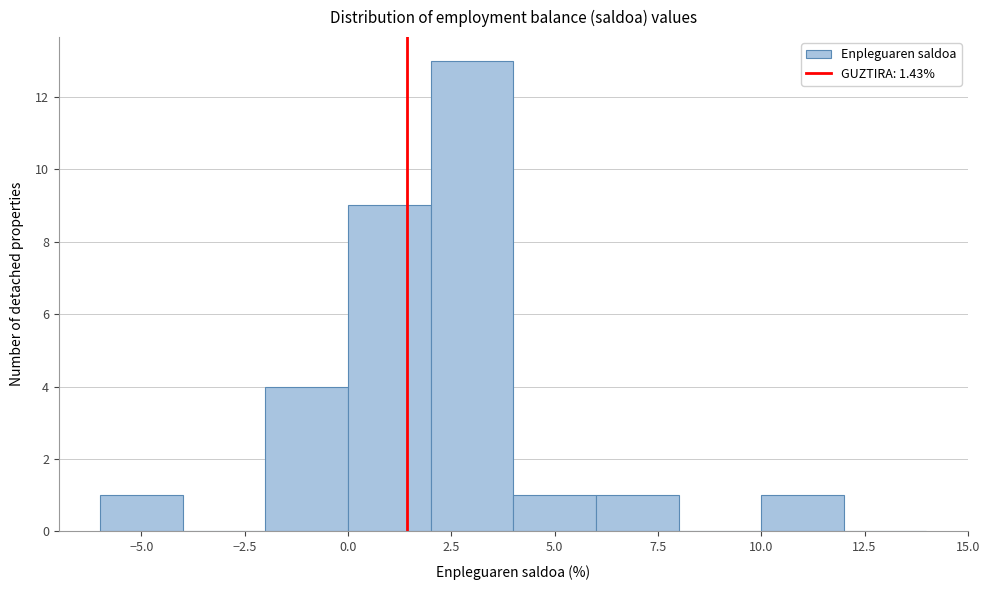

Reading left to right, list every bar in this chart as the range it spans on the x-axis followed by its height. The values are not printed on the chart, so give them approximately, as read against the axis.

-6 to -4: 1
-4 to -2: 0
-2 to 0: 4
0 to 2: 9
2 to 4: 13
4 to 6: 1
6 to 8: 1
8 to 10: 0
10 to 12: 1
12 to 14: 0